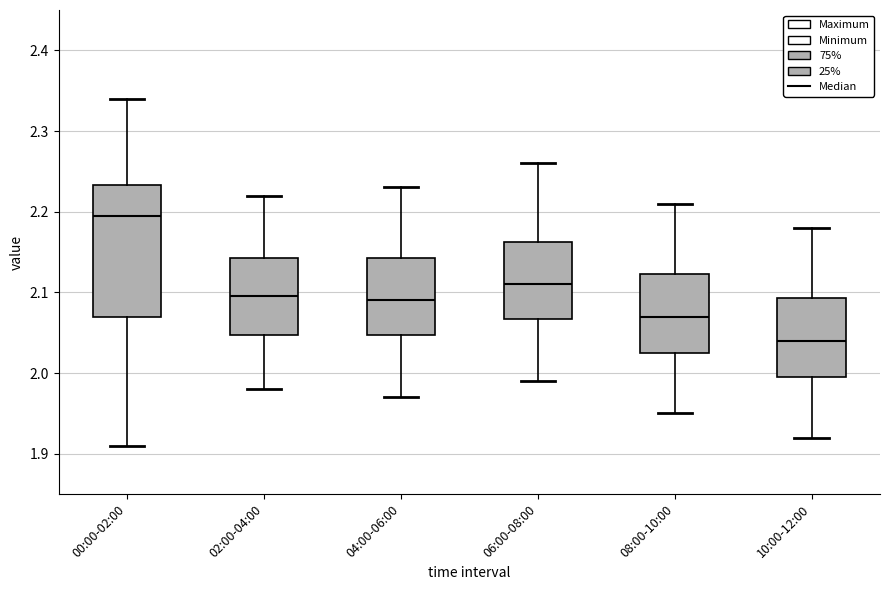

Which box's median line is the highest?

00:00-02:00